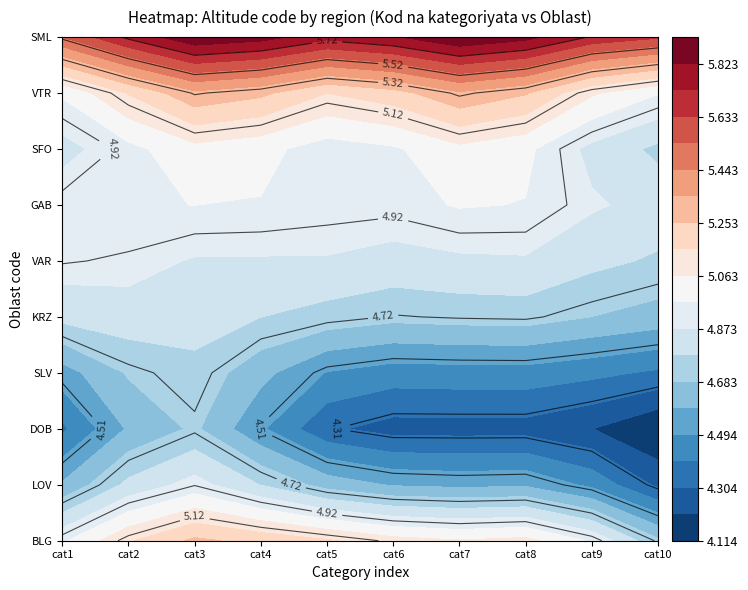

The GAB series shows 5 at BLG. True or false?

True